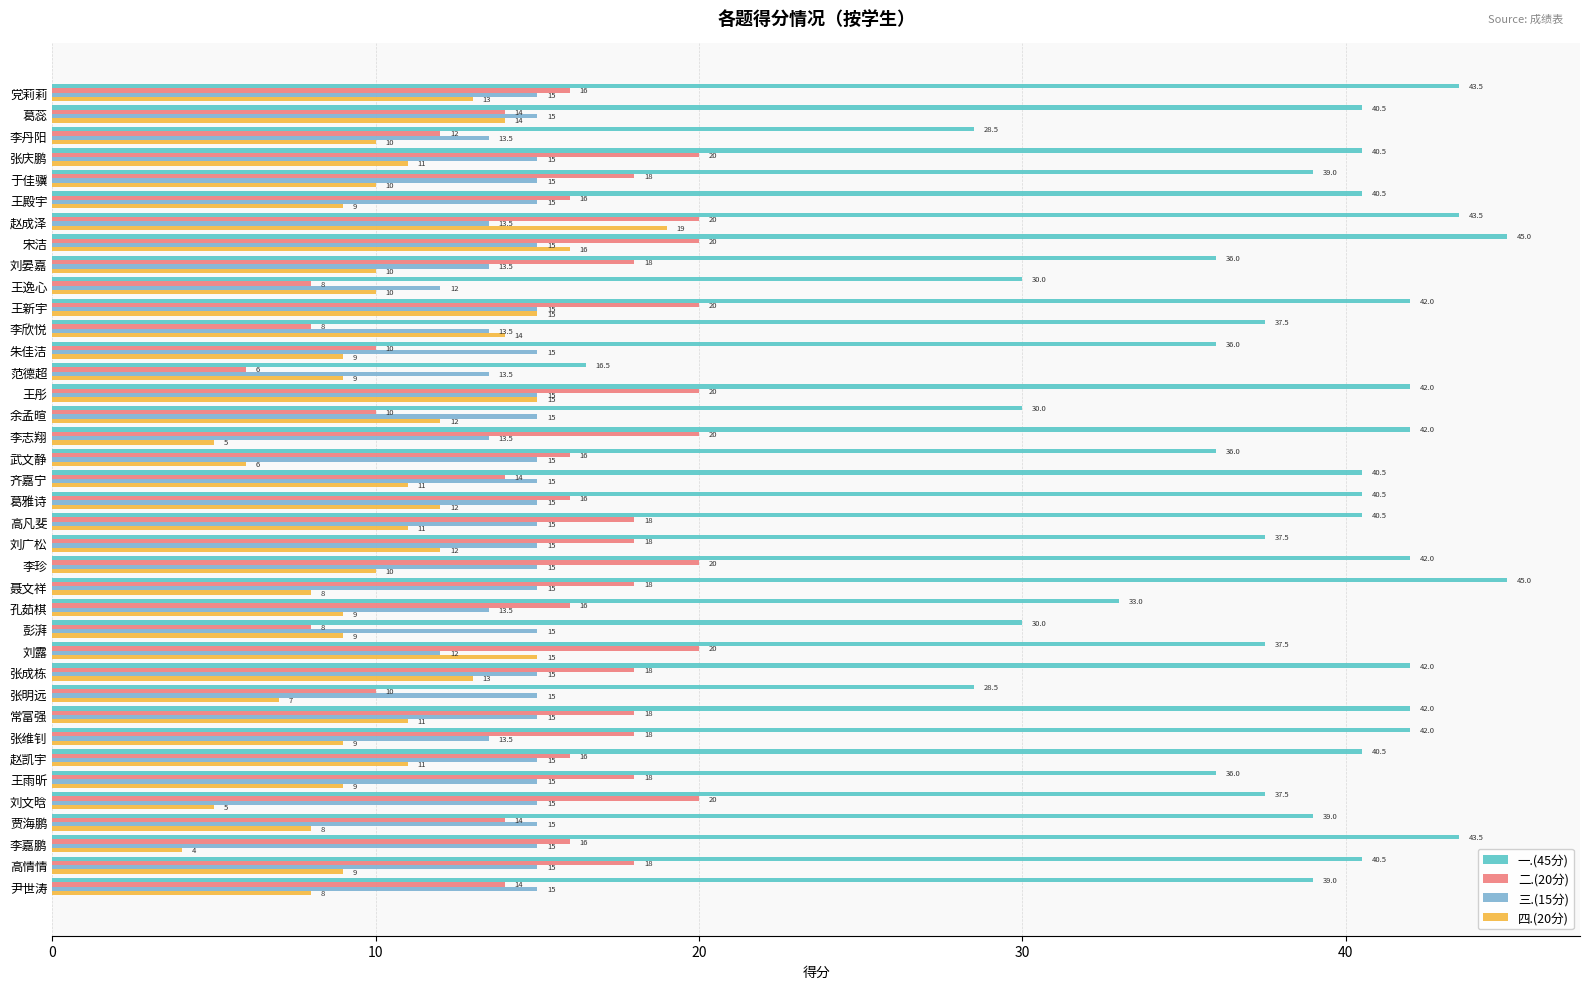

True or false: 三.(15分) has a value of 15.0 at 彭湃.

True